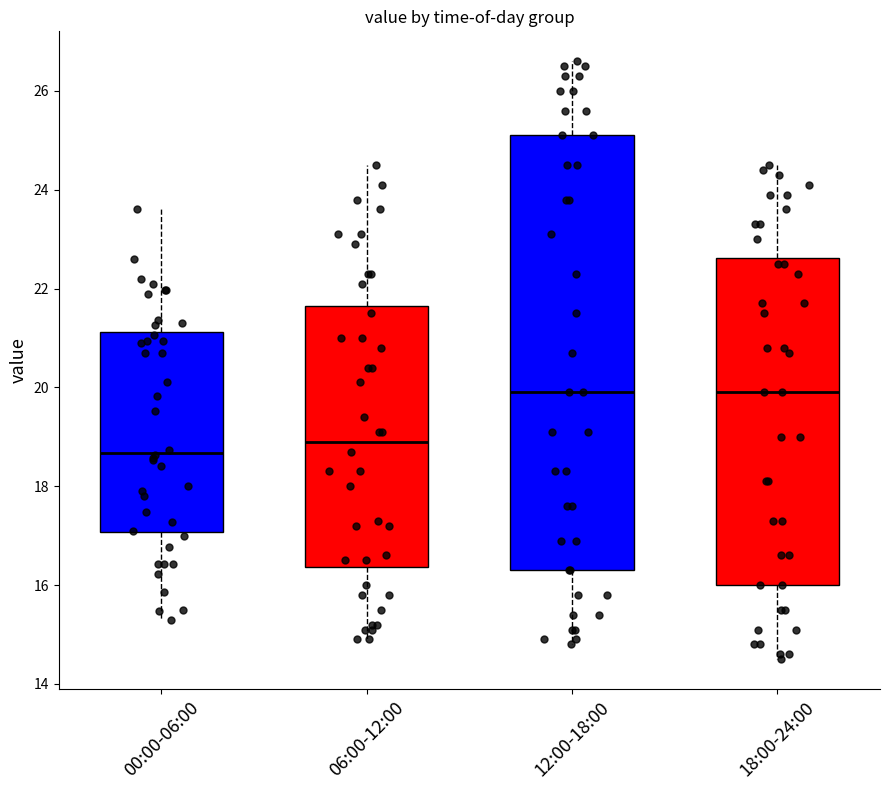

Where does the upper whisker of the box for 06:00-12:00 end on the y-axis? The values are not printed on the chart, so give them approximately, as read against the axis.

24.6